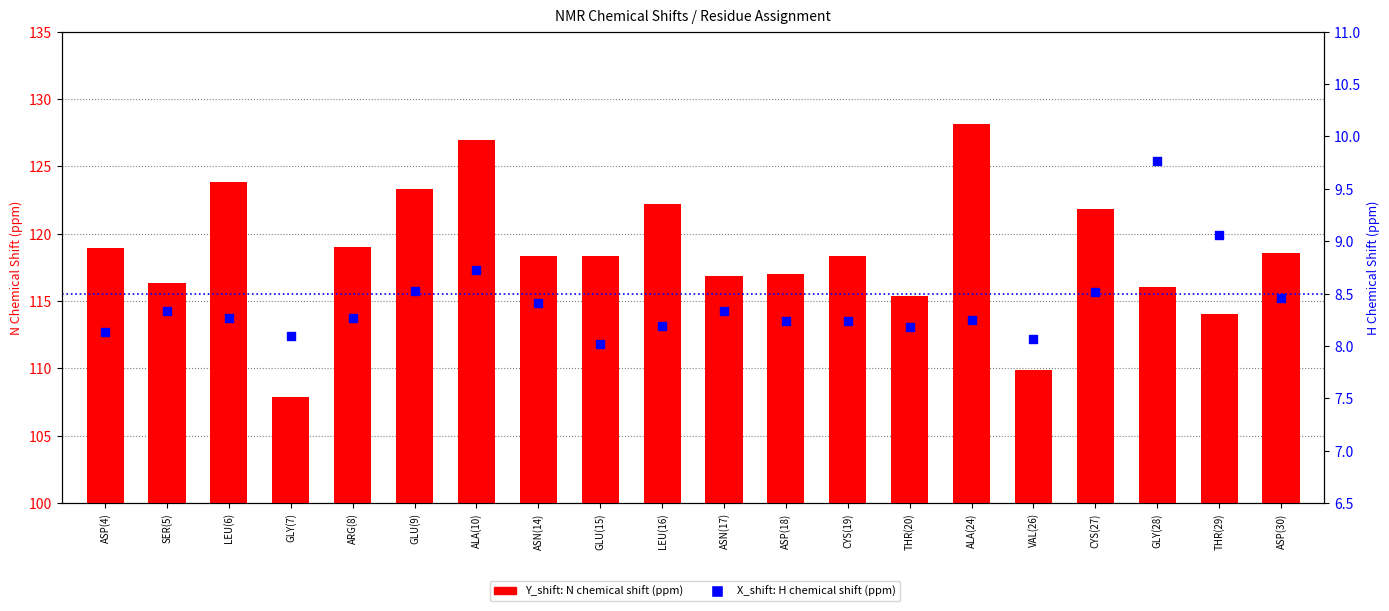

Is the value of X_shift (H ppm) at ASP(30) greater than the value of Y_shift (N ppm) at ASN(14)?

No